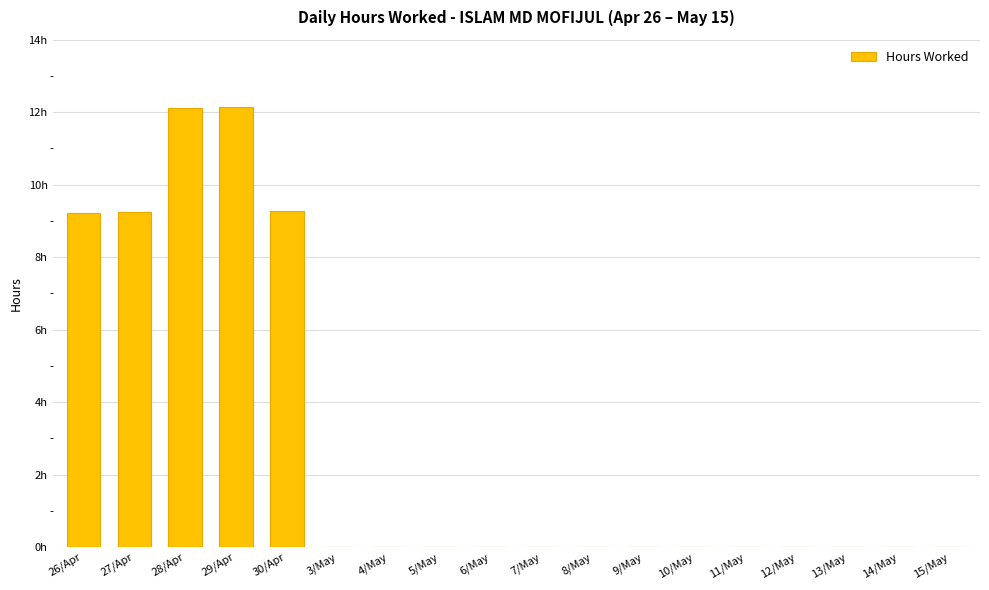

What is the maximum value shown in the chart?

12.1